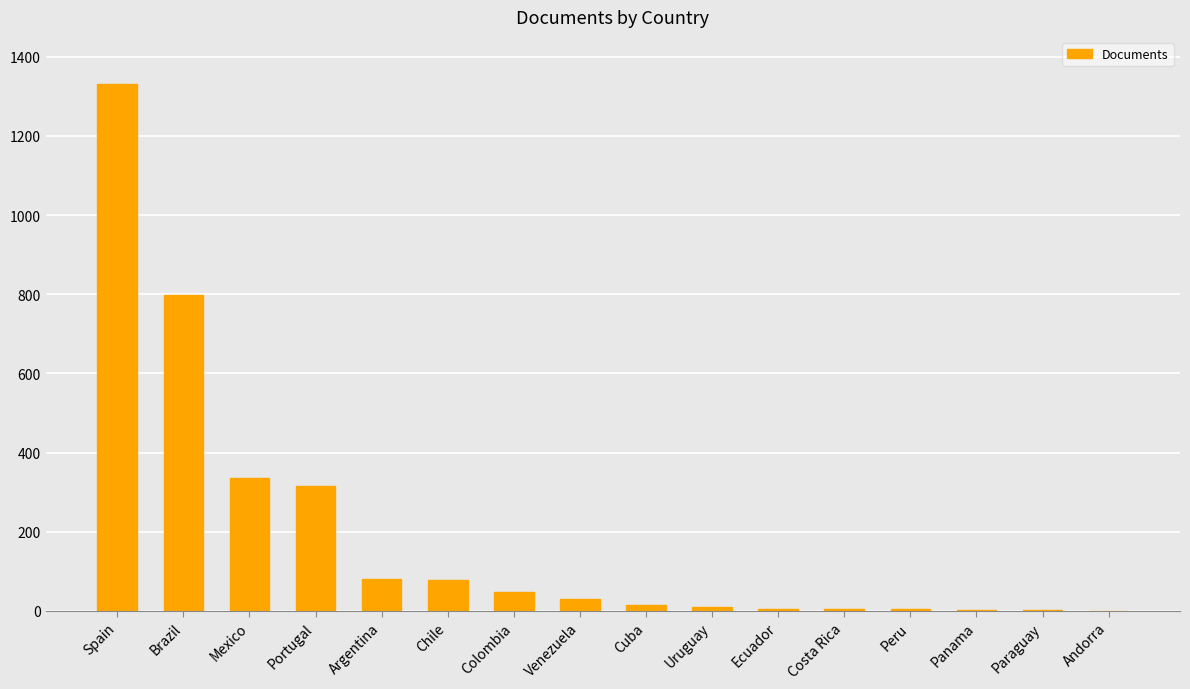

Where is the data nearest to the value 666?

Brazil